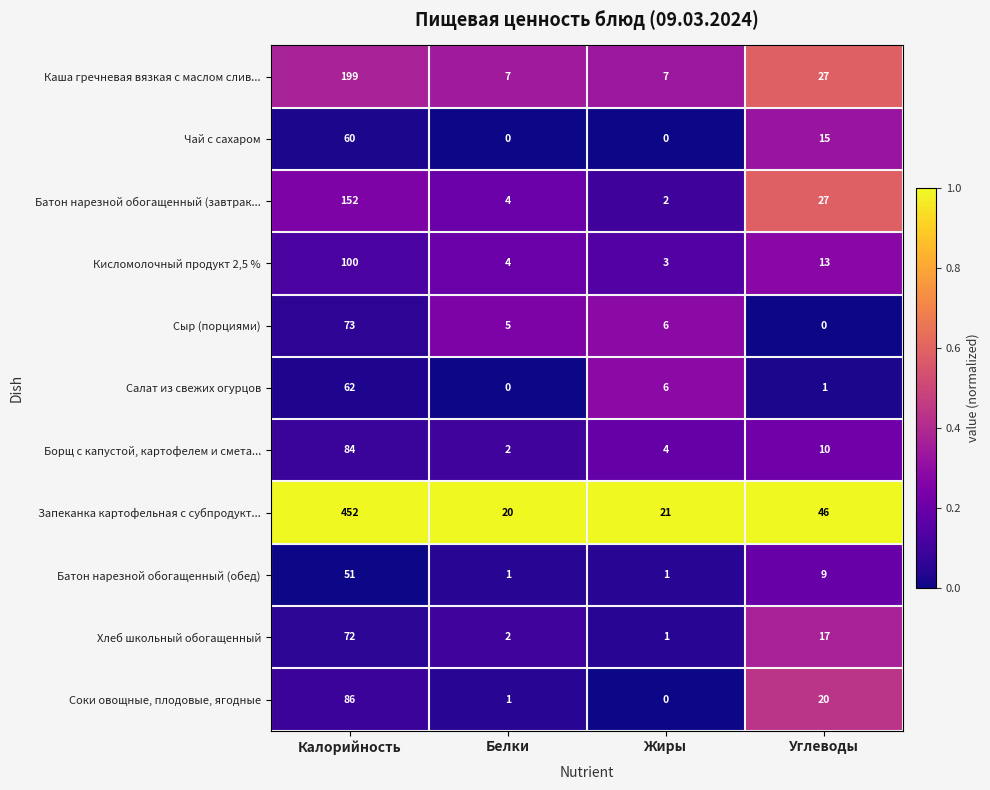

At which category is the sum across all series the highest?

Калорийность